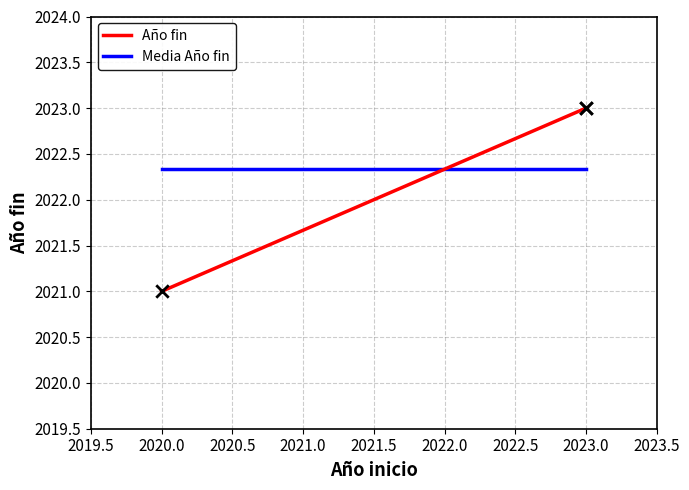

Which has a higher value, 2023 or 2023?

2023